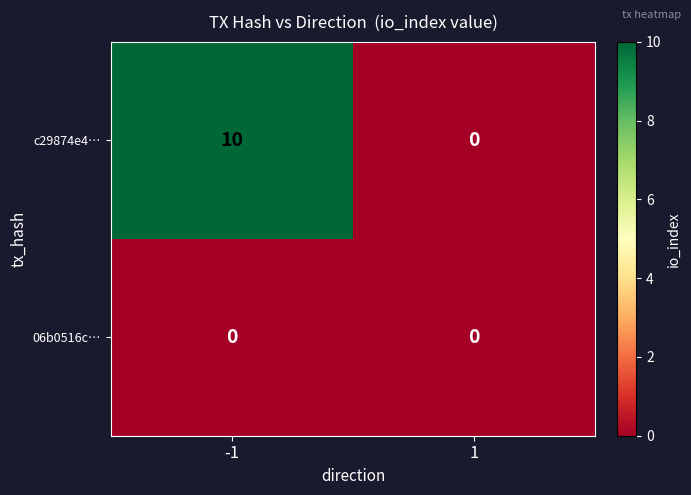

Reading left to right, transcribe all the data shown in this chart.

c29874e4…: -1=10	1=0
06b0516c…: -1=0	1=0